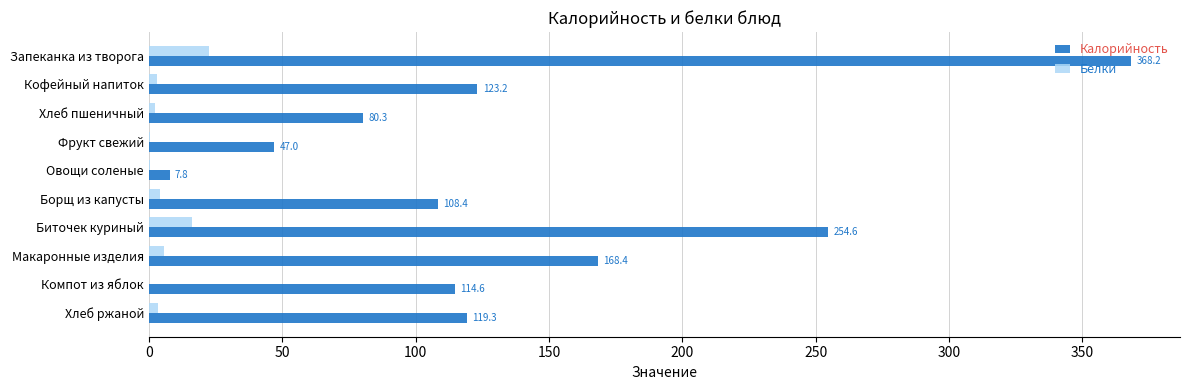

At which category is the sum across all series the highest?

Запеканка из творога